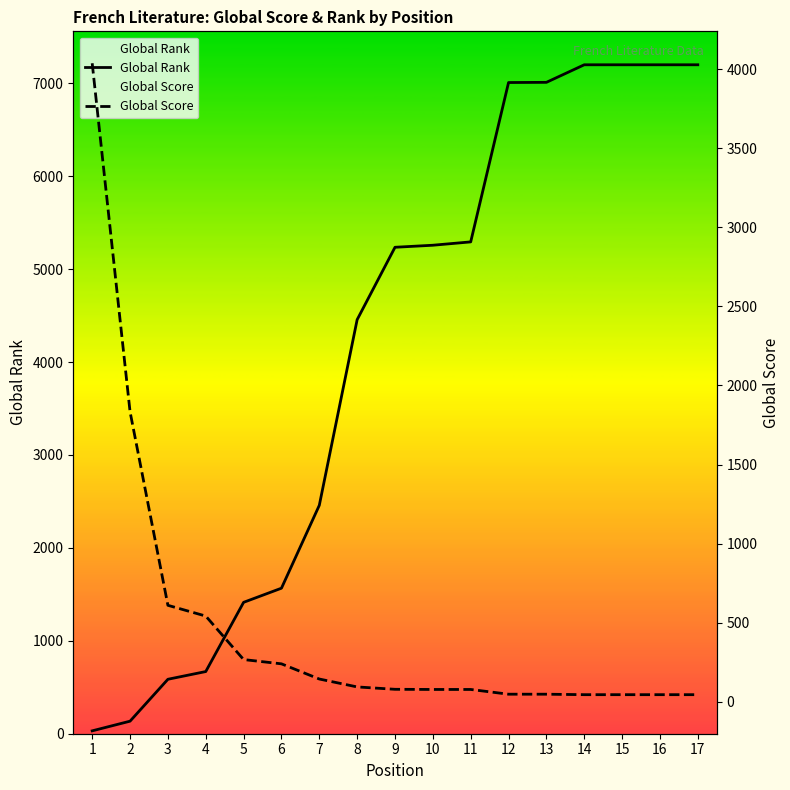

At which label does Global Rank first exceed 5235?

10